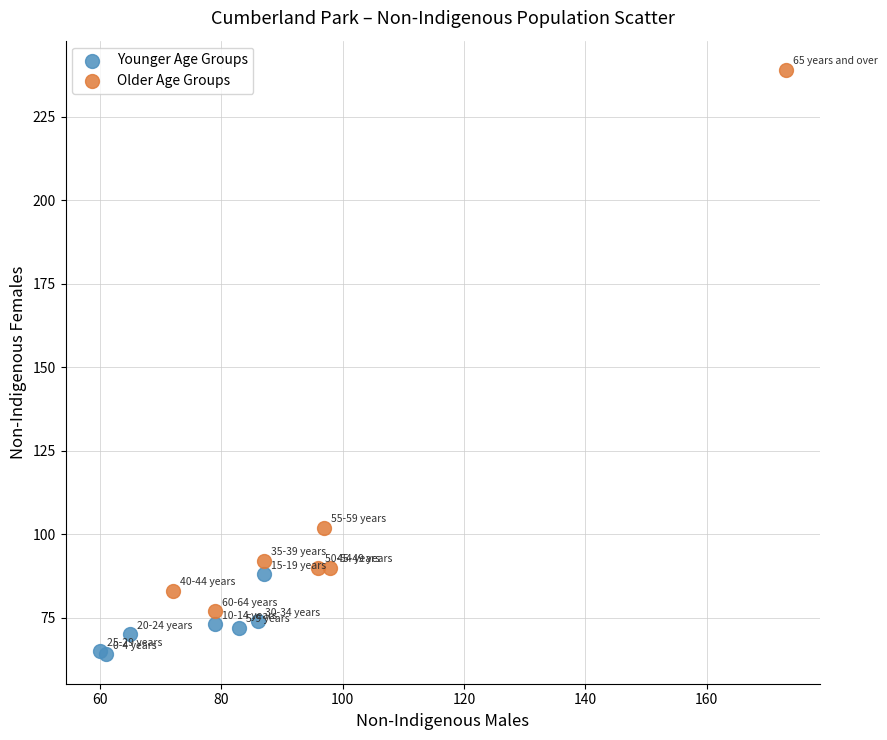

Which series contains the highest Y value?

Older Age Groups